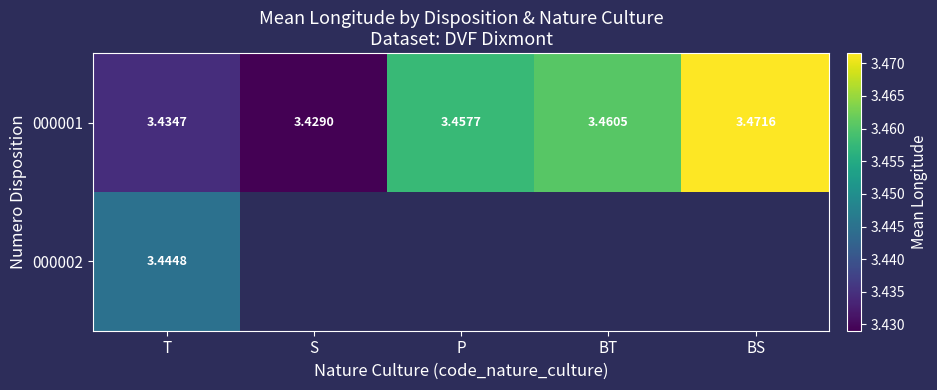

Between S and P, which is larger?

P